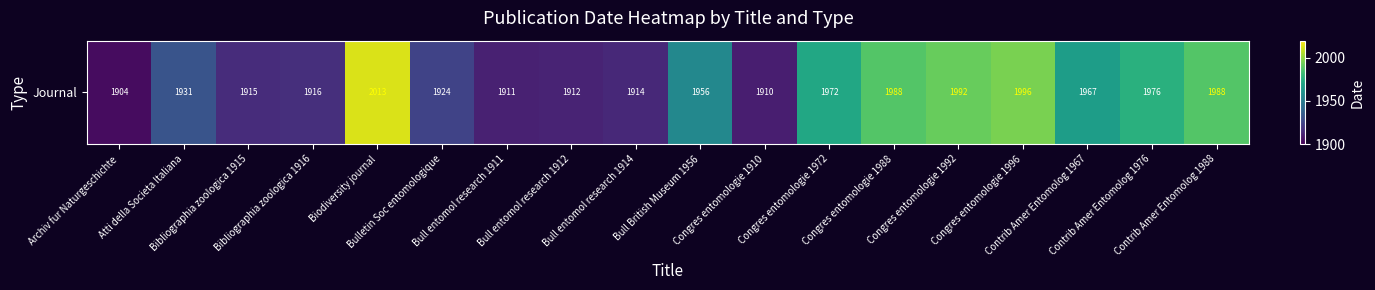

Rank the categories by value from highest to lowest.

Biodiversity journal, Congres entomologie 1996, Congres entomologie 1992, Congres entomologie 1988, Contrib Amer Entomolog 1988, Contrib Amer Entomolog 1976, Congres entomologie 1972, Contrib Amer Entomolog 1967, Bull British Museum 1956, Atti della Societa Italiana, Bulletin Soc entomologique, Bibliographia zoologica 1916, Bibliographia zoologica 1915, Bull entomol research 1914, Bull entomol research 1912, Bull entomol research 1911, Congres entomologie 1910, Archiv fur Naturgeschichte